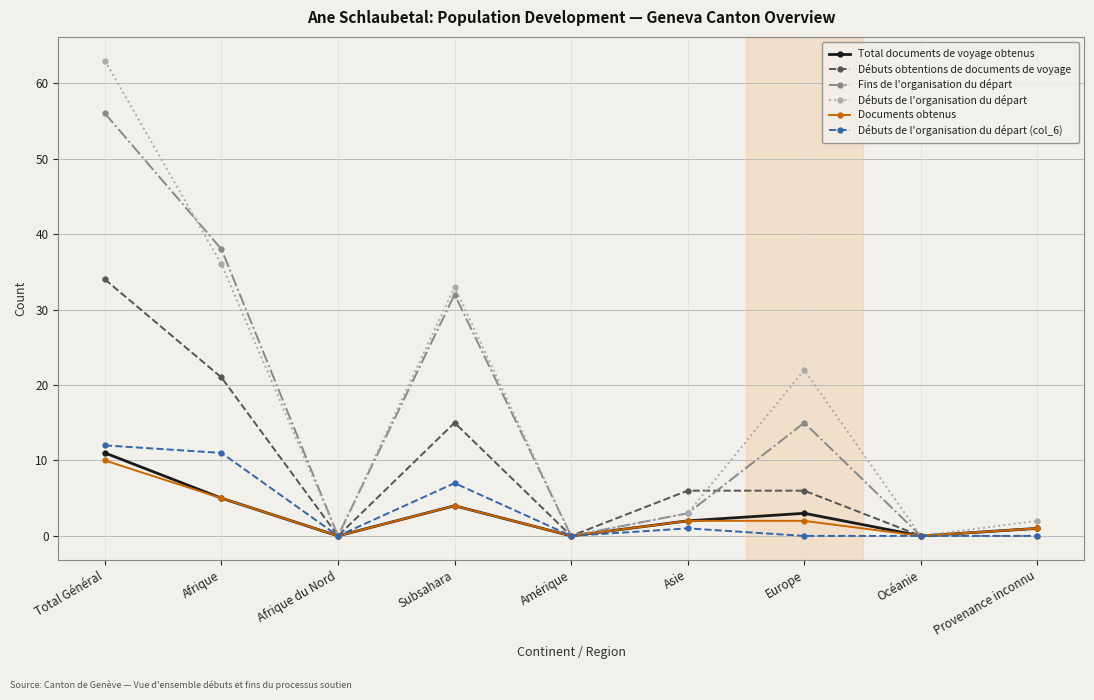

How many data points does each series have?

9